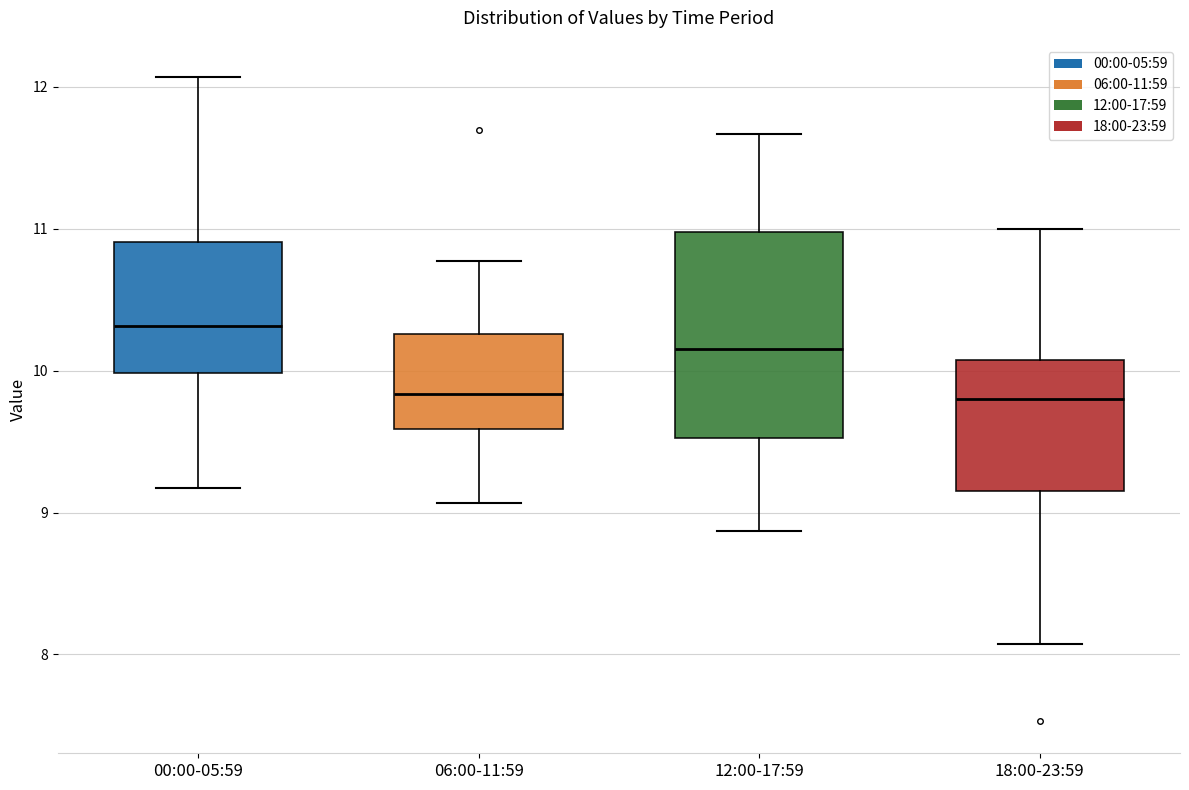

Which box is the tallest, from its lower edge to its upper edge?

12:00-17:59